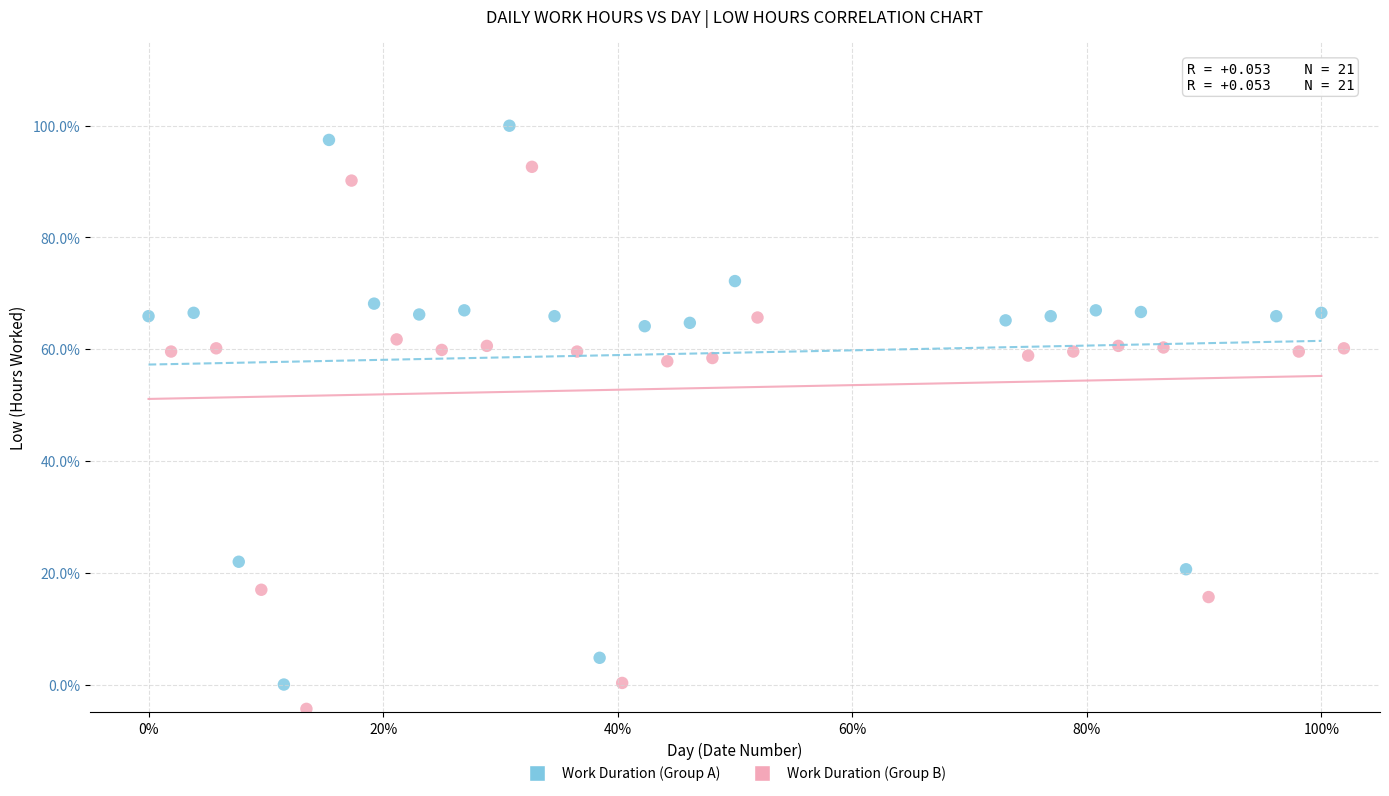

Which series has the widest spread of Y values?

Work Duration (Group A)